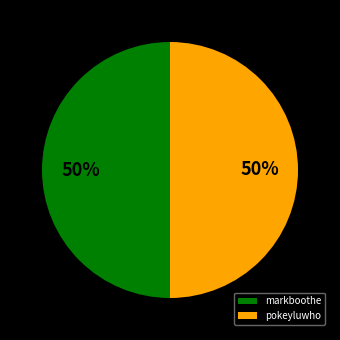

To the nearest percent, what portion does markboothe represent?

50%